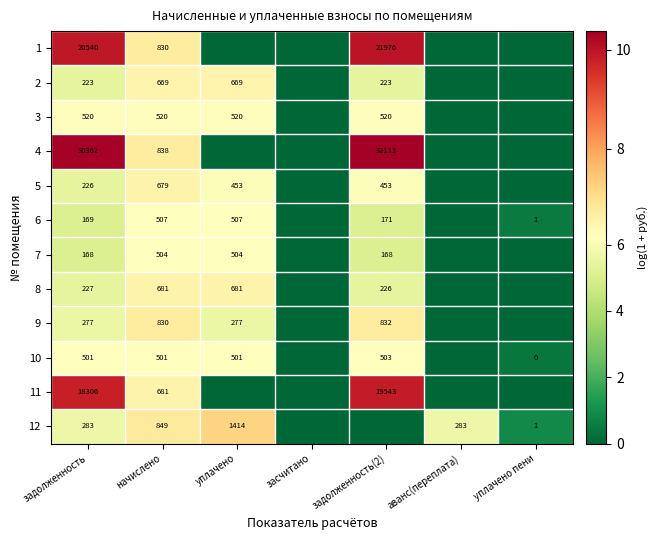

Which has a higher value, засчитано or задолженность(2)?

задолженность(2)